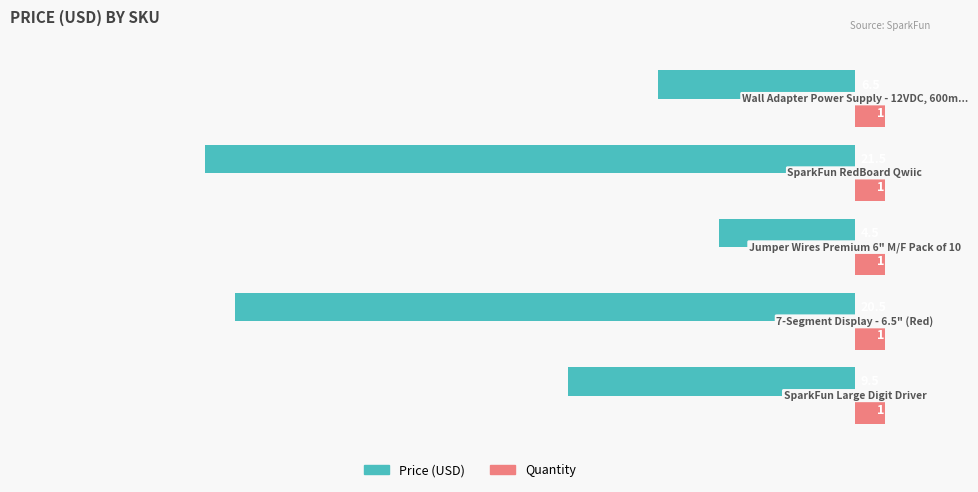

What is the maximum value for Price (USD)?

-4.5